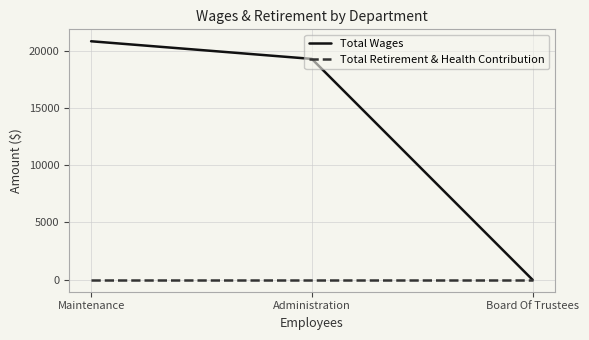

Reading left to right, transcribe all the data shown in this chart.

Total Wages: Maintenance=20815	Administration=19276	Board Of Trustees=0
Total Retirement & Health Contribution: Maintenance=0	Administration=0	Board Of Trustees=0